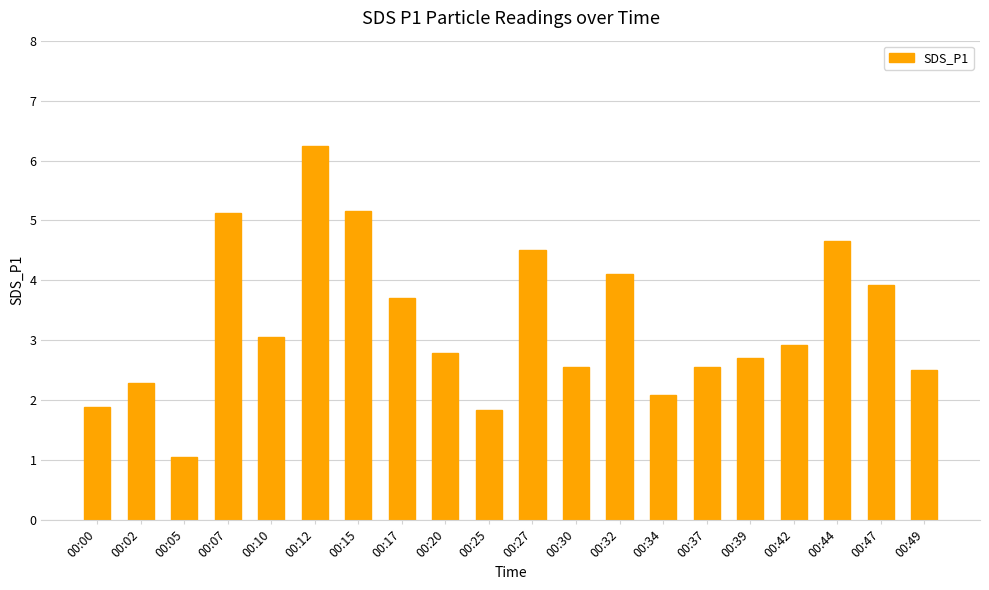

Which category has the highest value across all series?

00:12